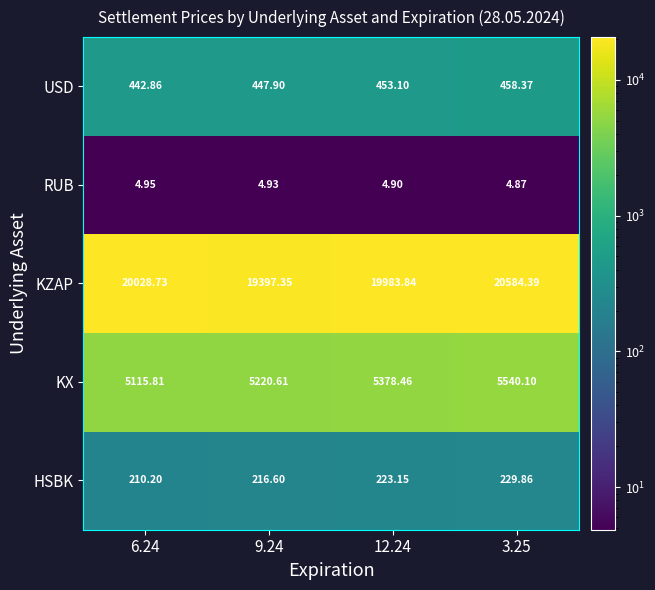

Which series changed the most between 6.24 and 12.24?

KX